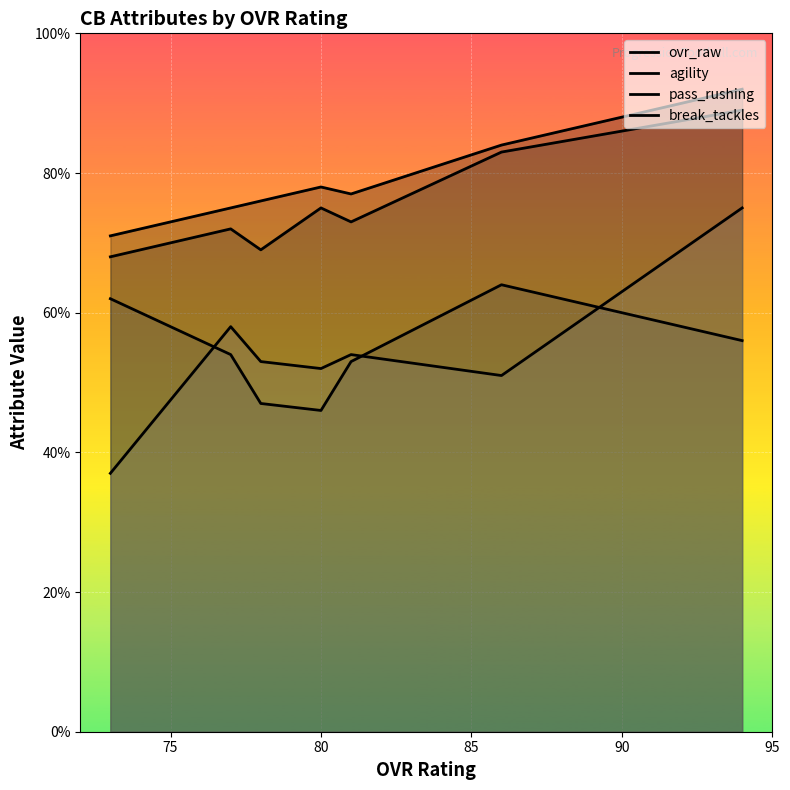

What is the sum of all break_tackles values?

380